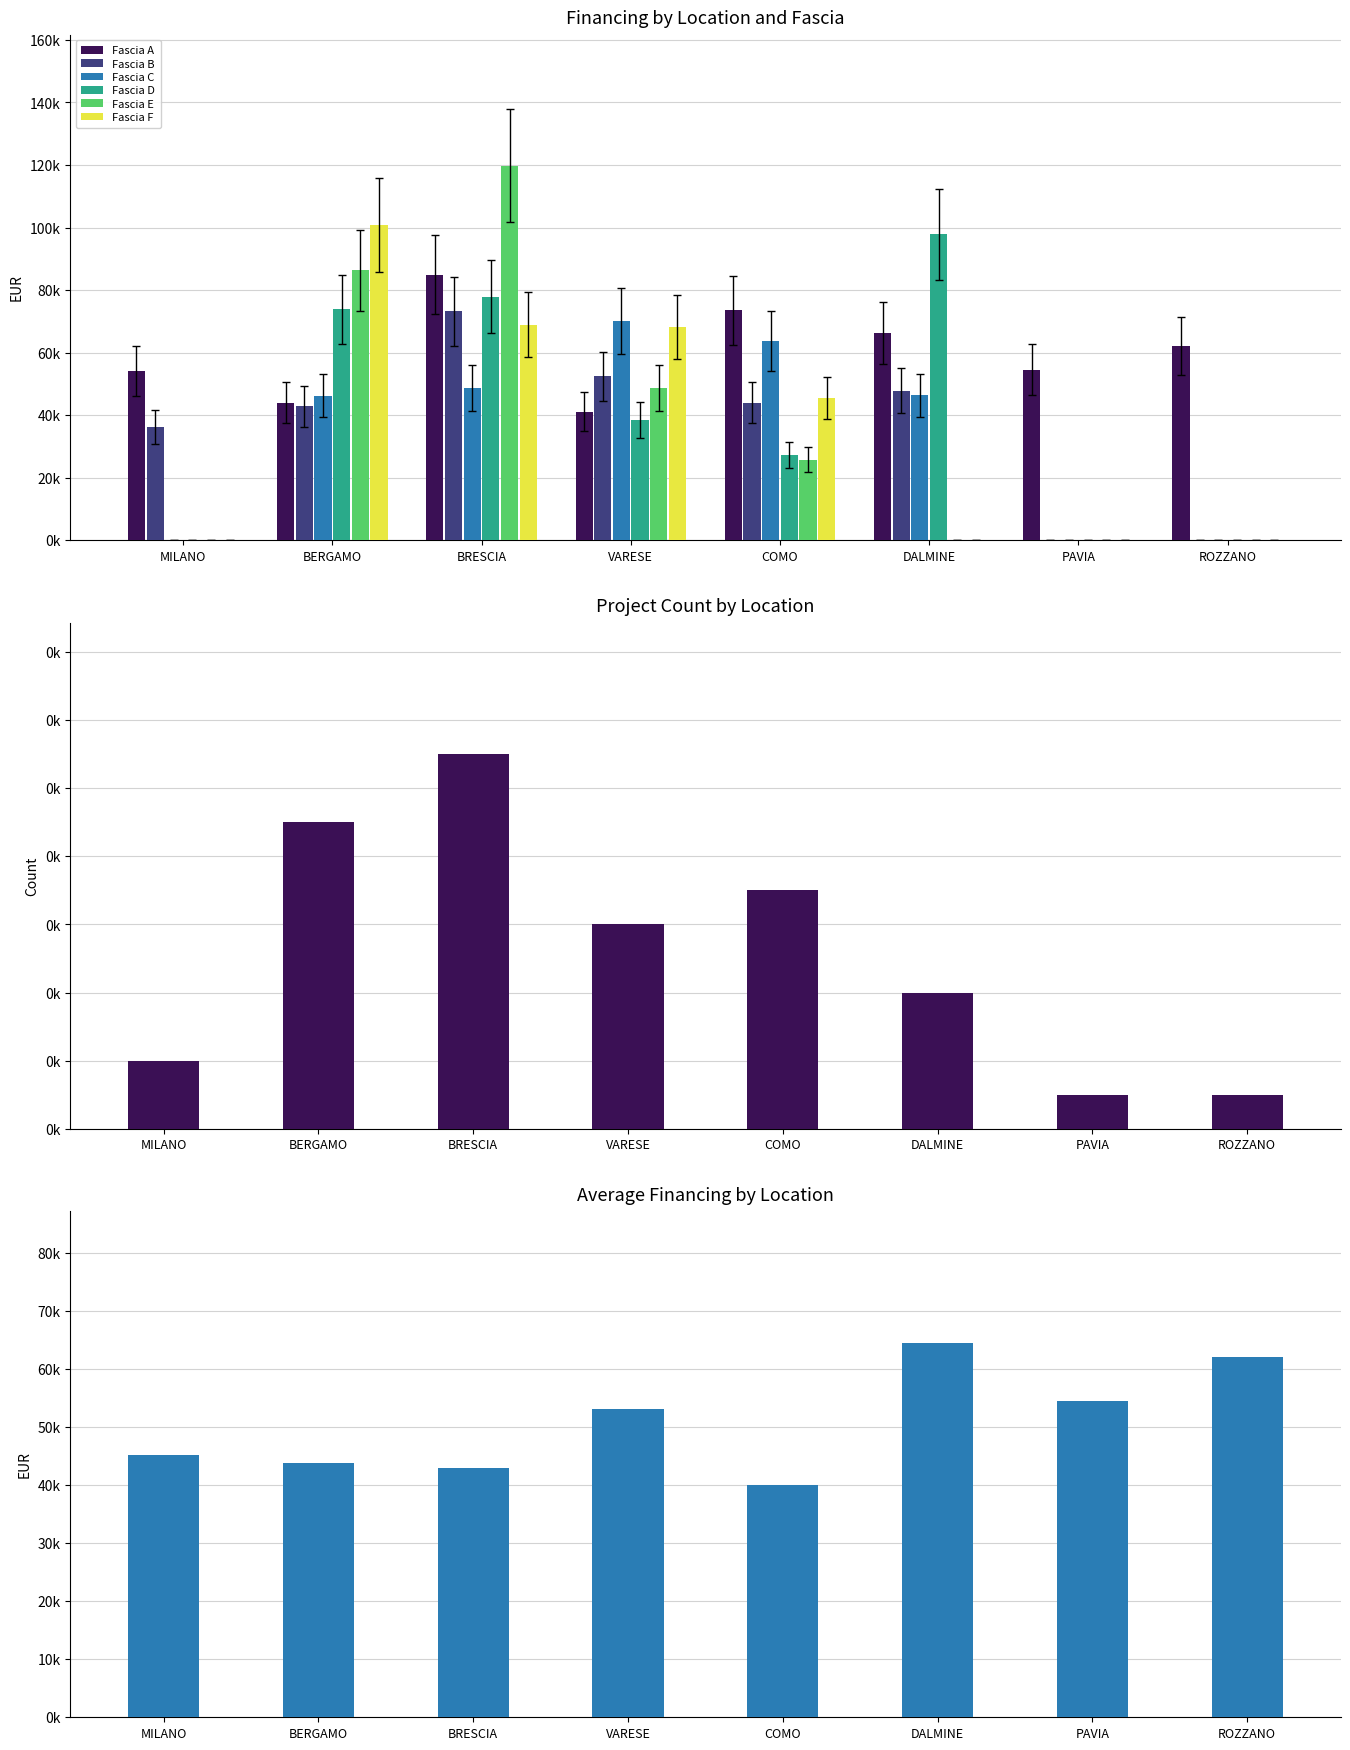

What are all the series names shown in the legend?

Fascia A, Fascia B, Fascia C, Fascia D, Fascia E, Fascia F